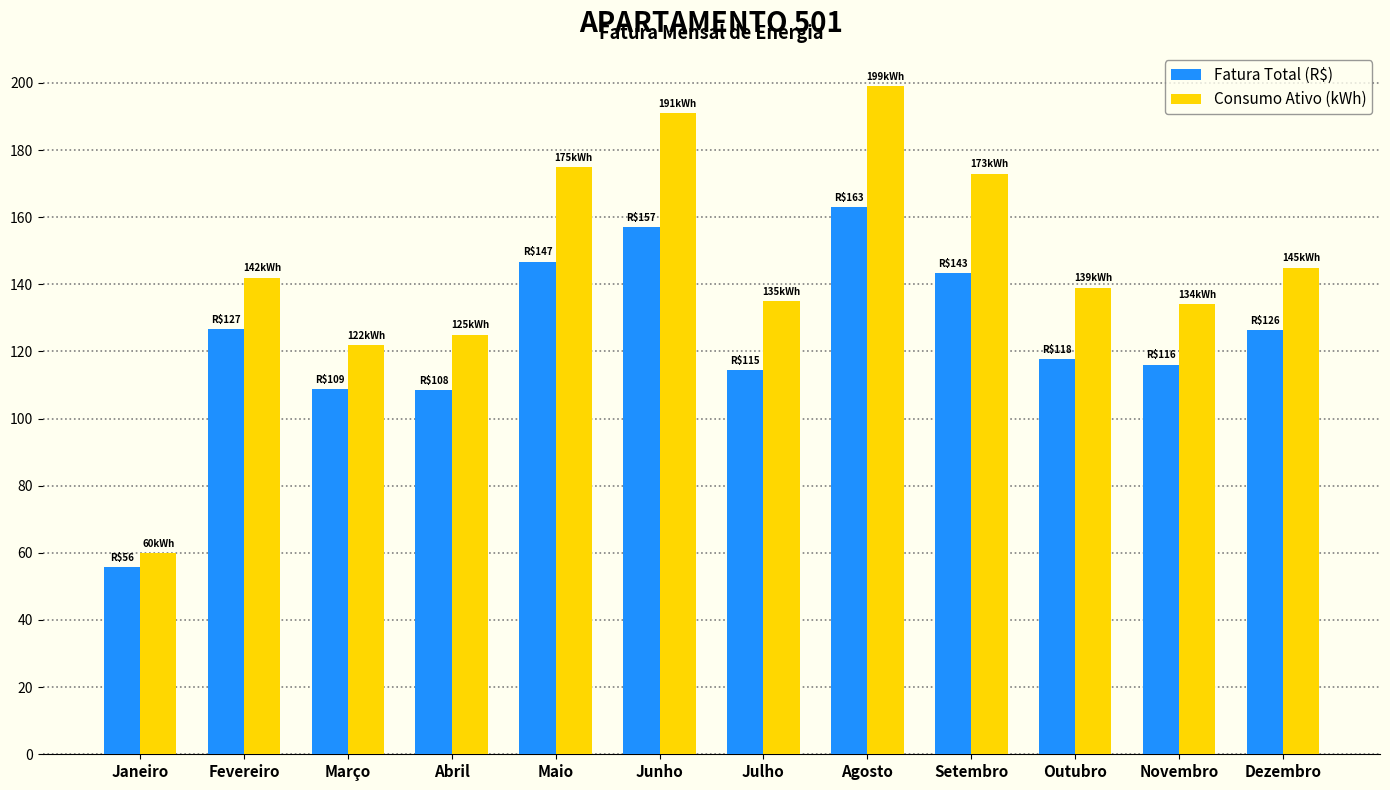

Which label corresponds to the largest value in the chart?

Agosto